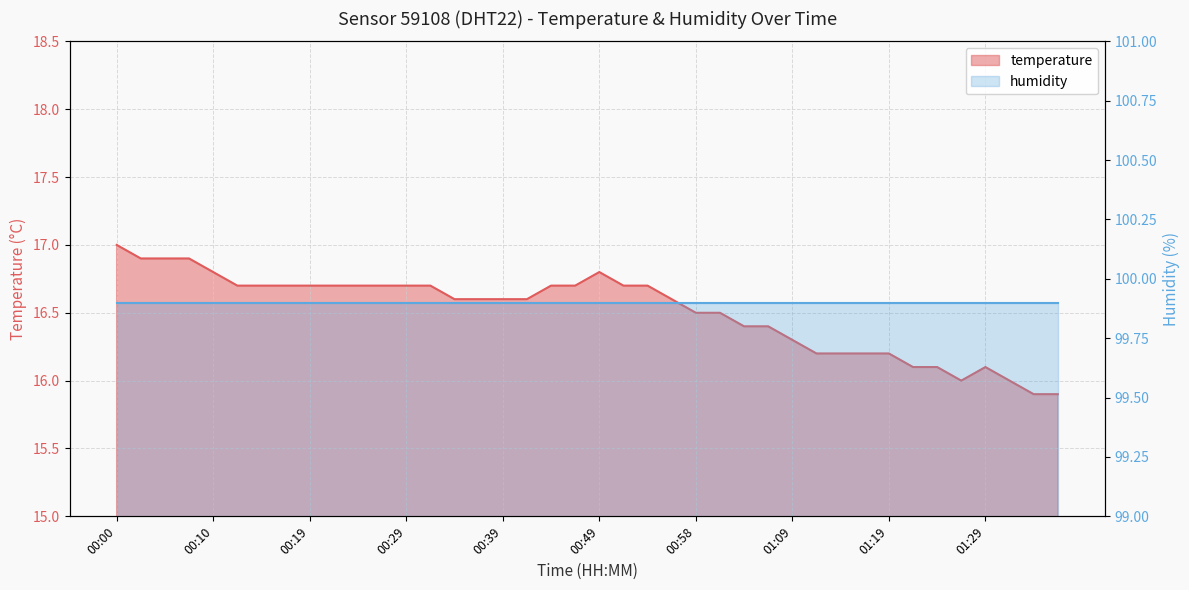

What is the label of the 20th point from the right?

00:49